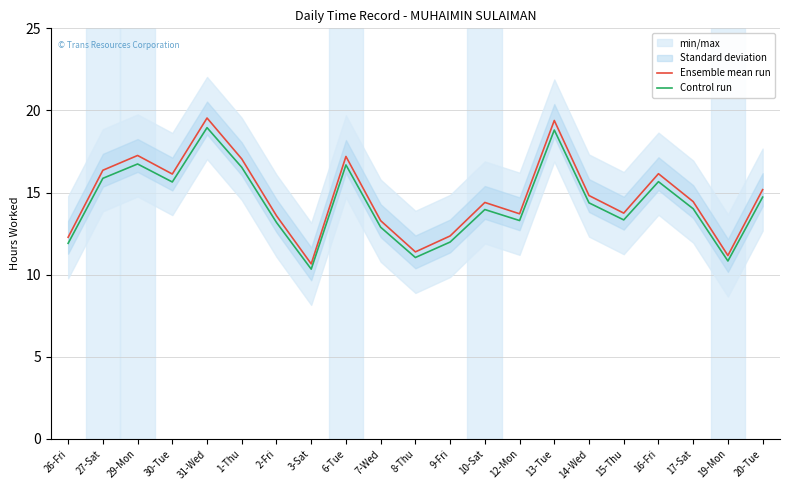

True or false: Ensemble mean run and Control run cross at least once.

False